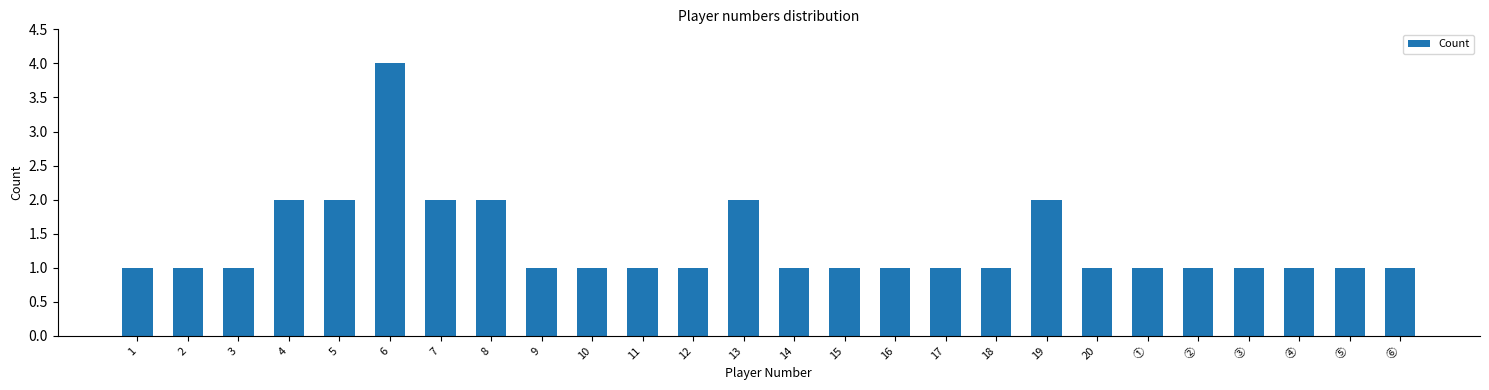

What is the maximum value shown in the chart?

4